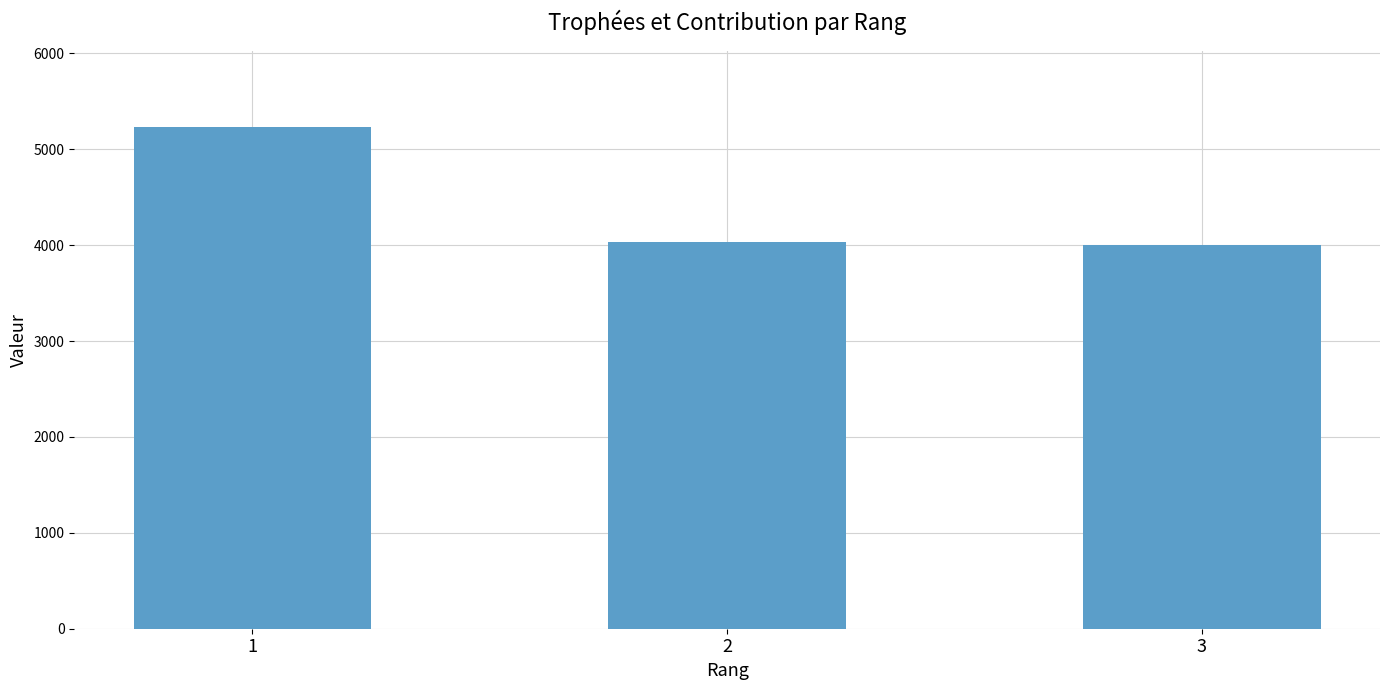

Approximately how many times larger is the value at 2 compared to 1?

0.8